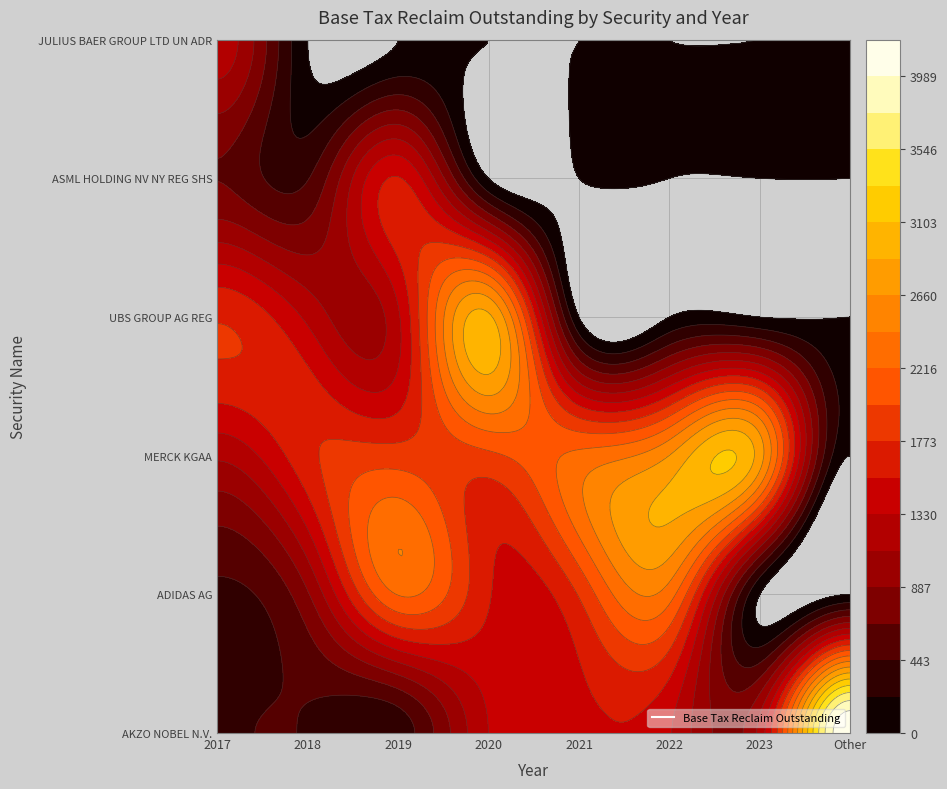

What is the total value across all series at 2019?

7267.3